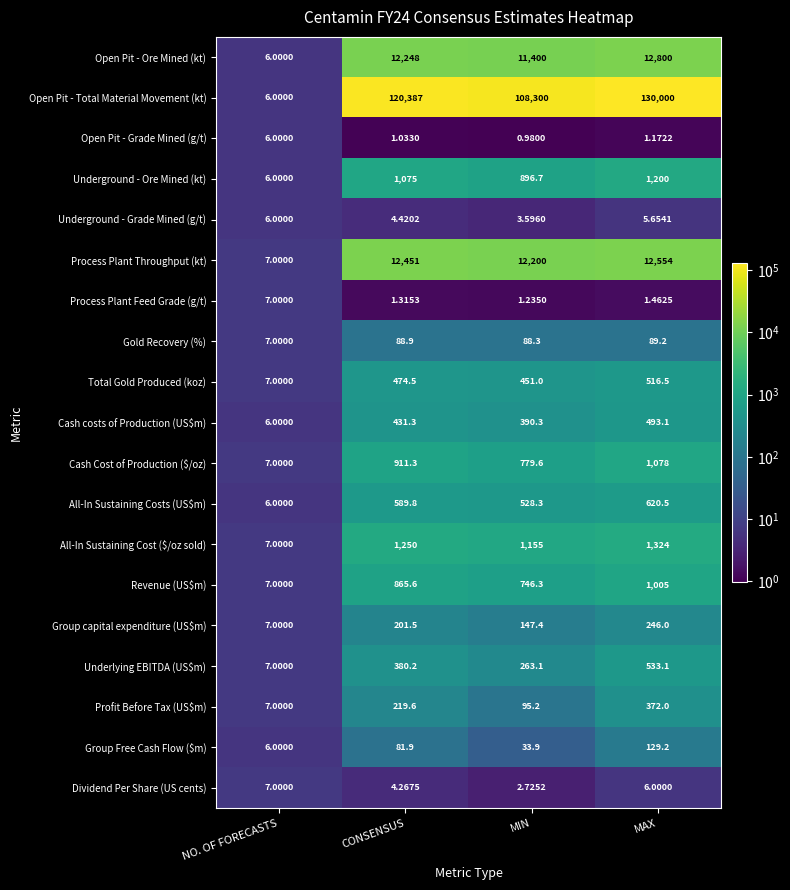

Which series changed the most between CONSENSUS and MIN?

Open Pit - Total Material Movement (kt)